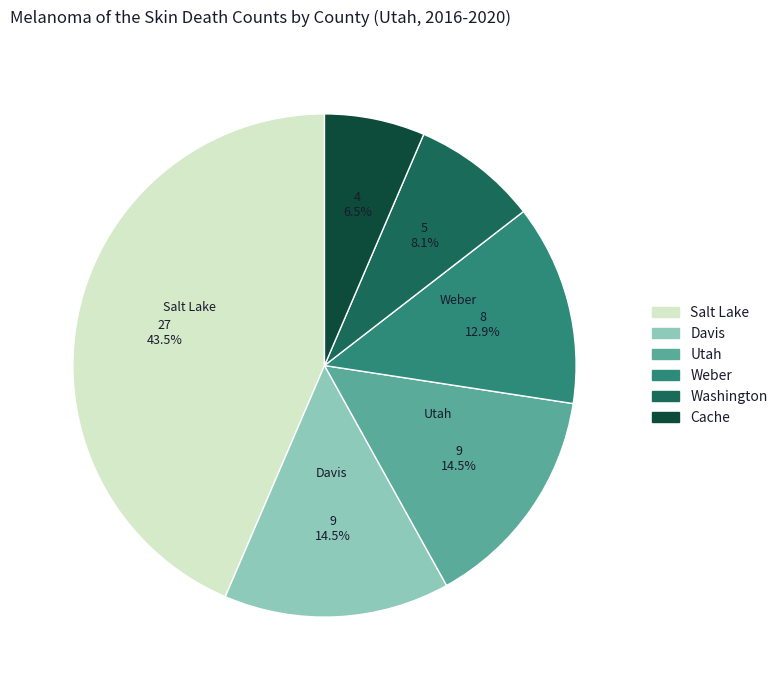

Is there any slice that represents more than half of the pie?

No